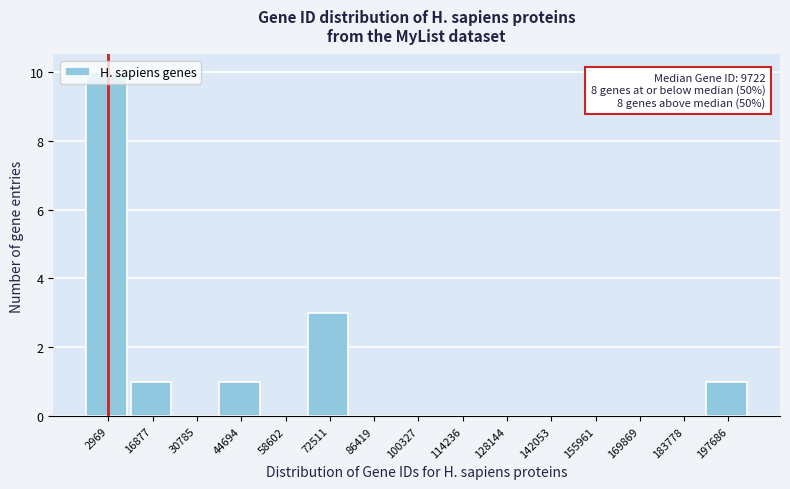

What is the greatest value displayed?

10